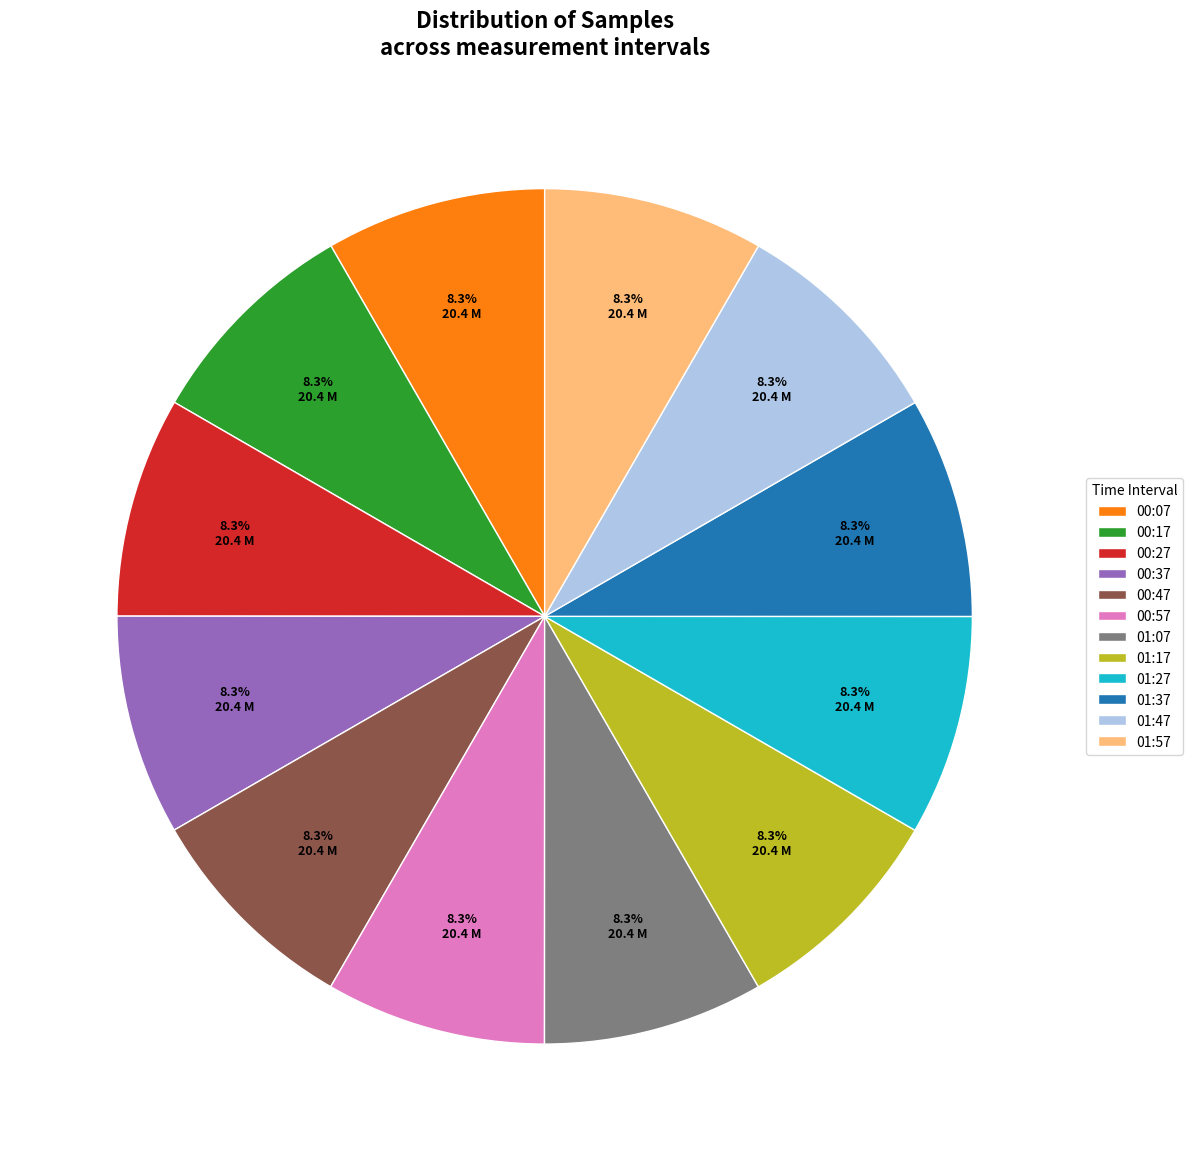

Approximately how many times larger is the value at 01:37 compared to 01:27?

1.0